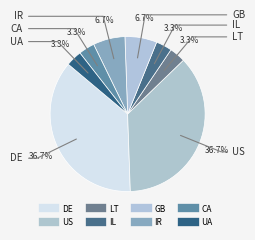

Count the number of slices in the pie.

8